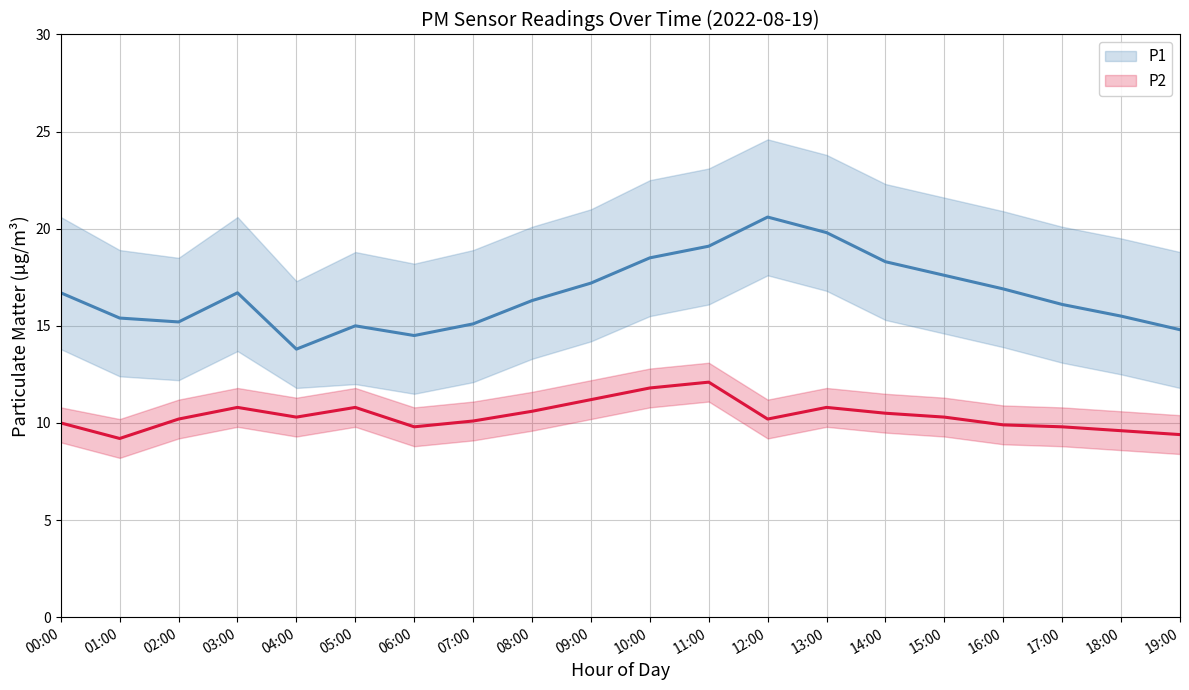

How many interior local peaks does the P1 series have?

3